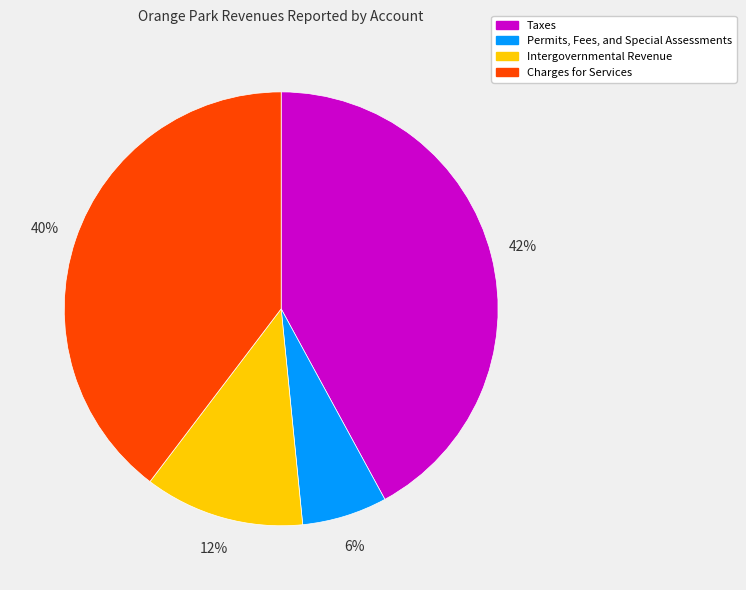

Between Taxes and Charges for Services, which is larger?

Taxes